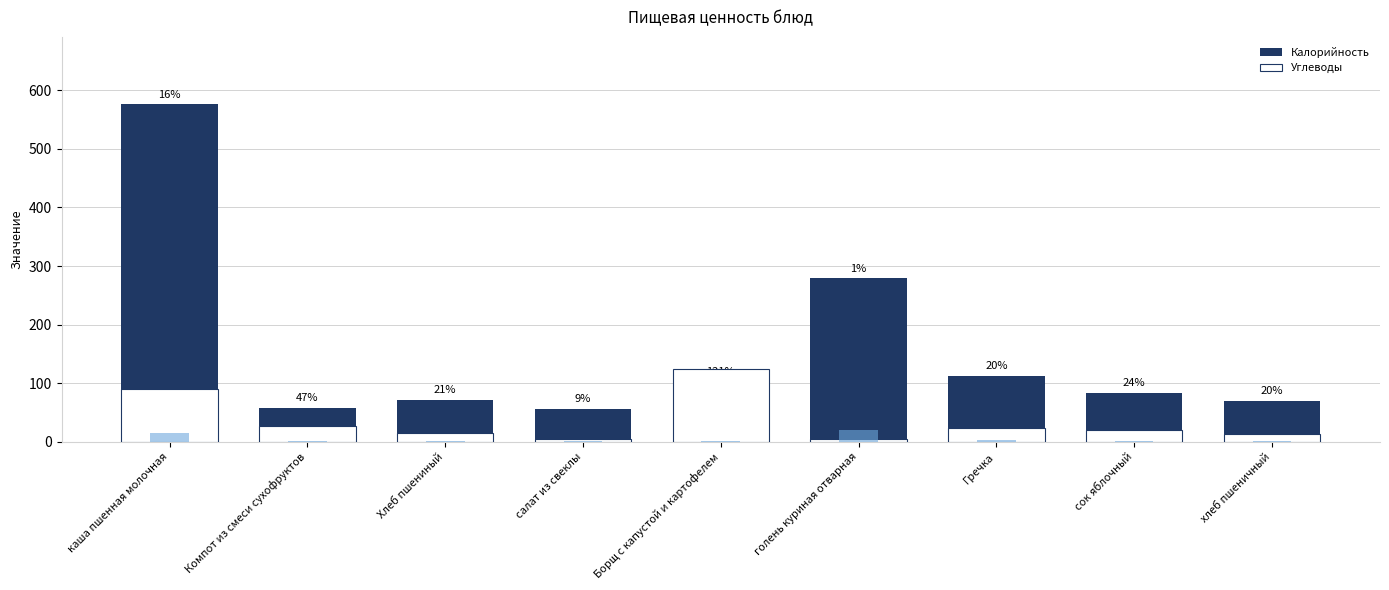

Reading right to left, list all the values displayed in this chart.

Калорийность: хлеб пшеничный=70.0	сок яблочный=84.0	Гречка=113.0	голень куриная отварная=279.0	Борщ с капустой и картофелем=103.0	салат из свеклы=56.0	Хлеб пшениный=71.4	Компот из смеси сухофруктов=58.0	каша пшенная молочная=576.0
Углеводы: хлеб пшеничный=14.0	сок яблочный=20.0	Гречка=23.0	голень куриная отварная=4.0	Борщ с капустой и картофелем=125.0	салат из свеклы=5.0	Хлеб пшениный=15.0	Компот из смеси сухофруктов=27.0	каша пшенная молочная=90.0
Белки: хлеб пшеничный=2.0	сок яблочный=1.0	Гречка=3.0	голень куриная отварная=21.0	Борщ с капустой и картофелем=2.0	салат из свеклы=1.0	Хлеб пшениный=2.0	Компот из смеси сухофруктов=1.0	каша пшенная молочная=14.3